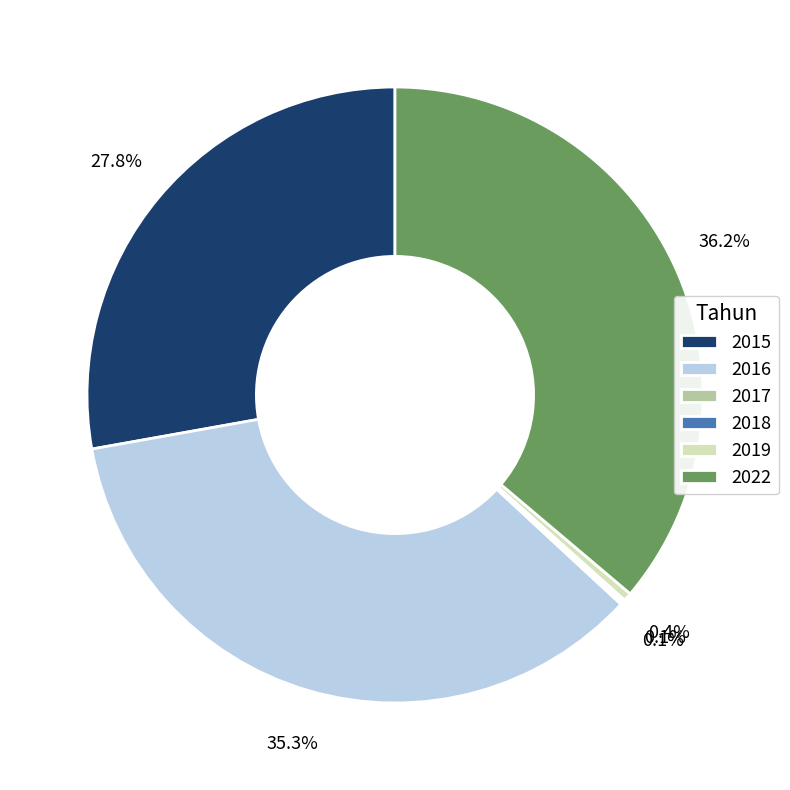

Which slice is the largest?

2022